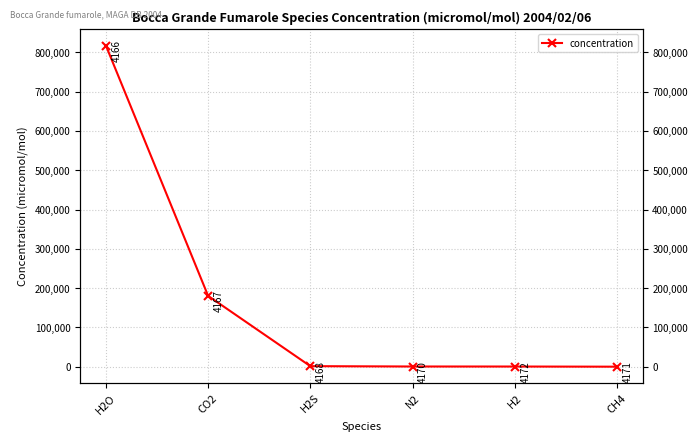

What is the change in value from CO2 to CH4?

-180282.4